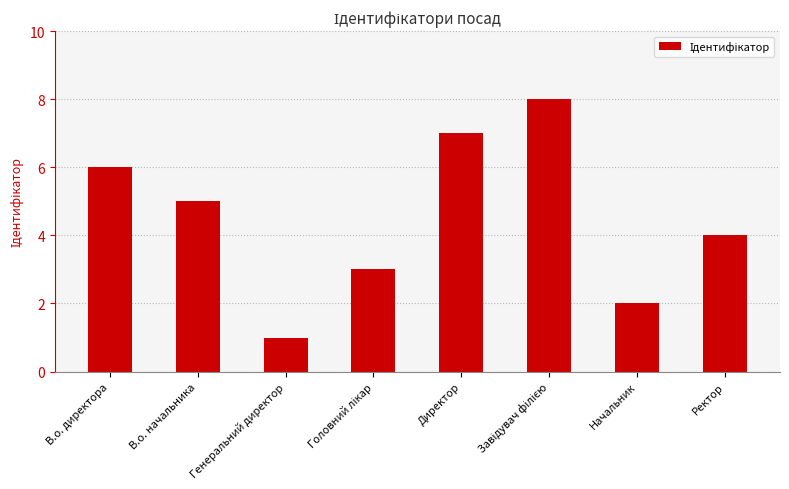

What position from the right is Генеральний директор?

6